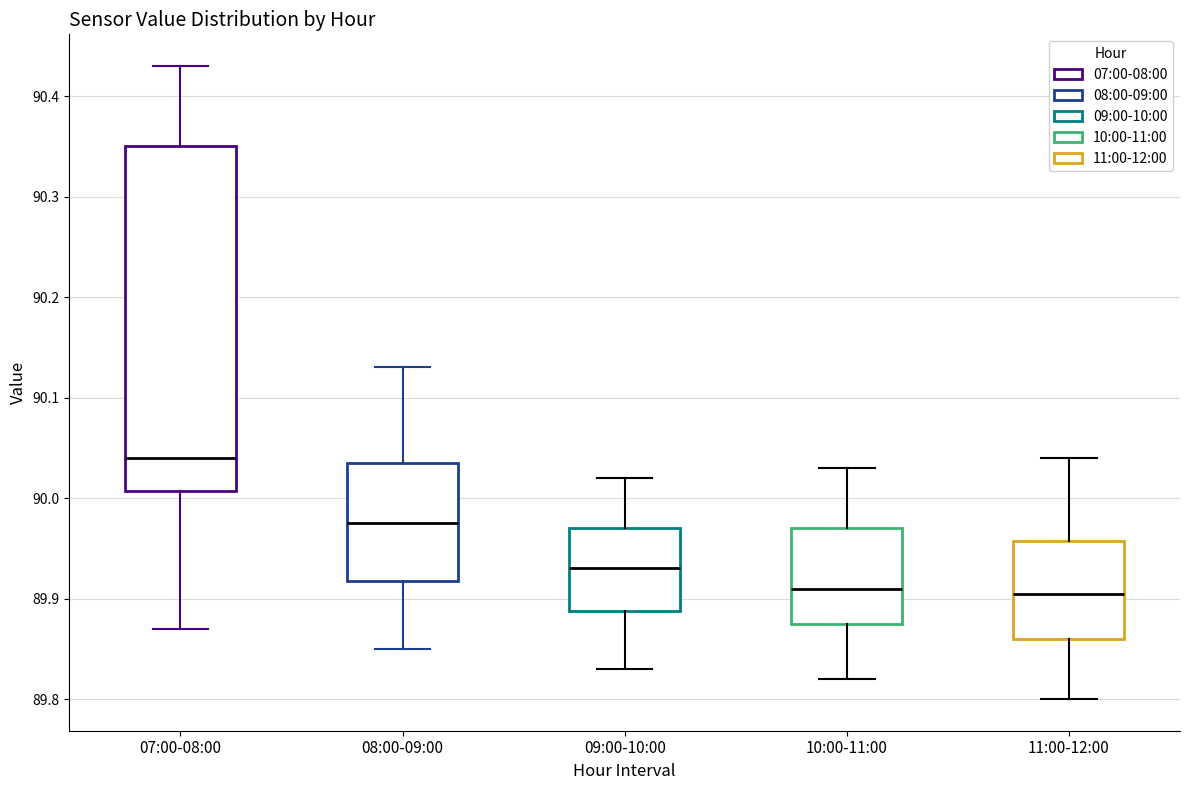

Where does the median line of the box for 09:00-10:00 sit on the y-axis? The values are not printed on the chart, so give them approximately, as read against the axis.

89.93